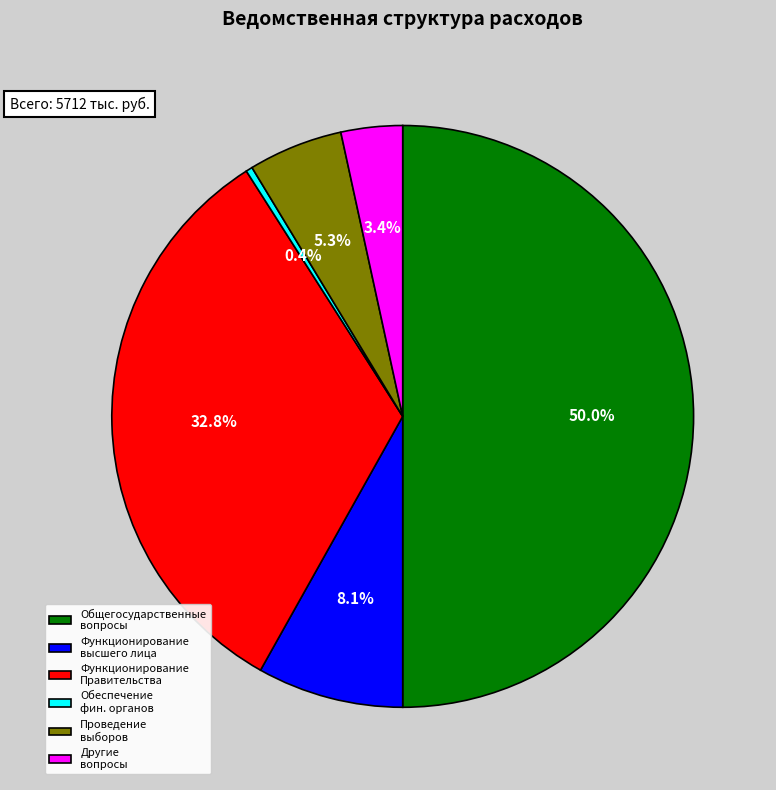

Which category has the smallest portion of the pie?

Обеспечение деятельности финансовых органов